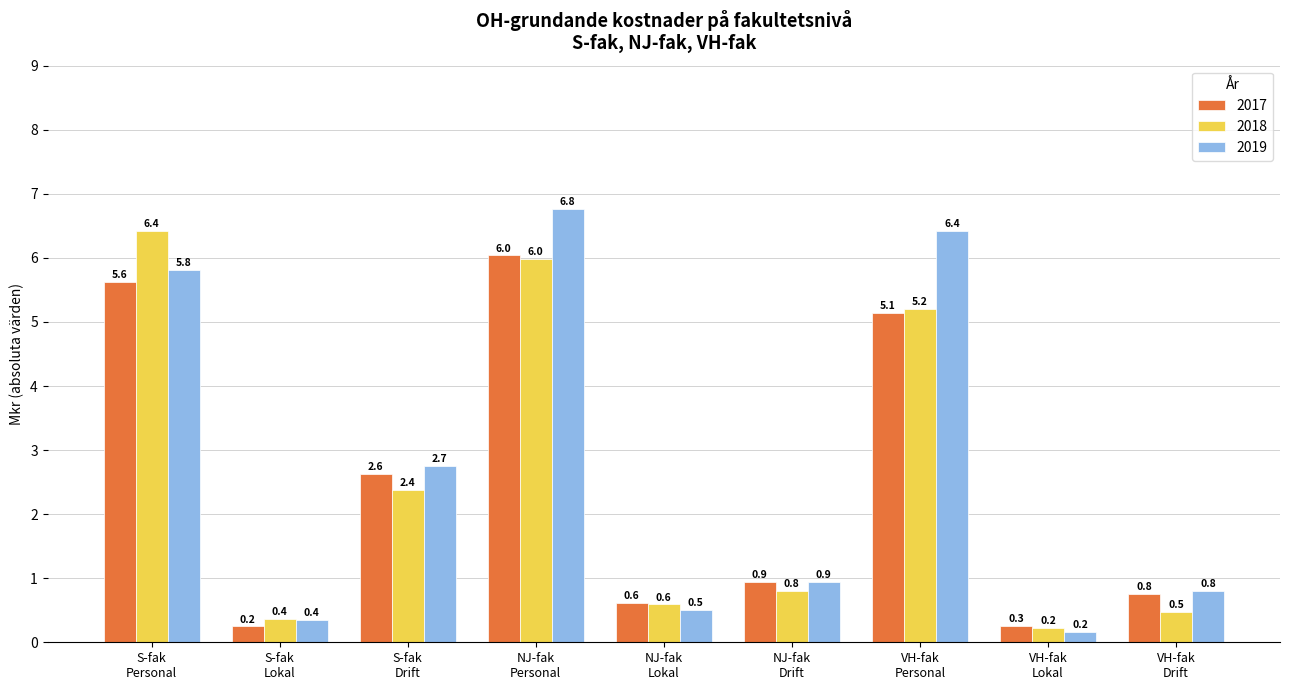

Which series has the widest spread of values?

2019